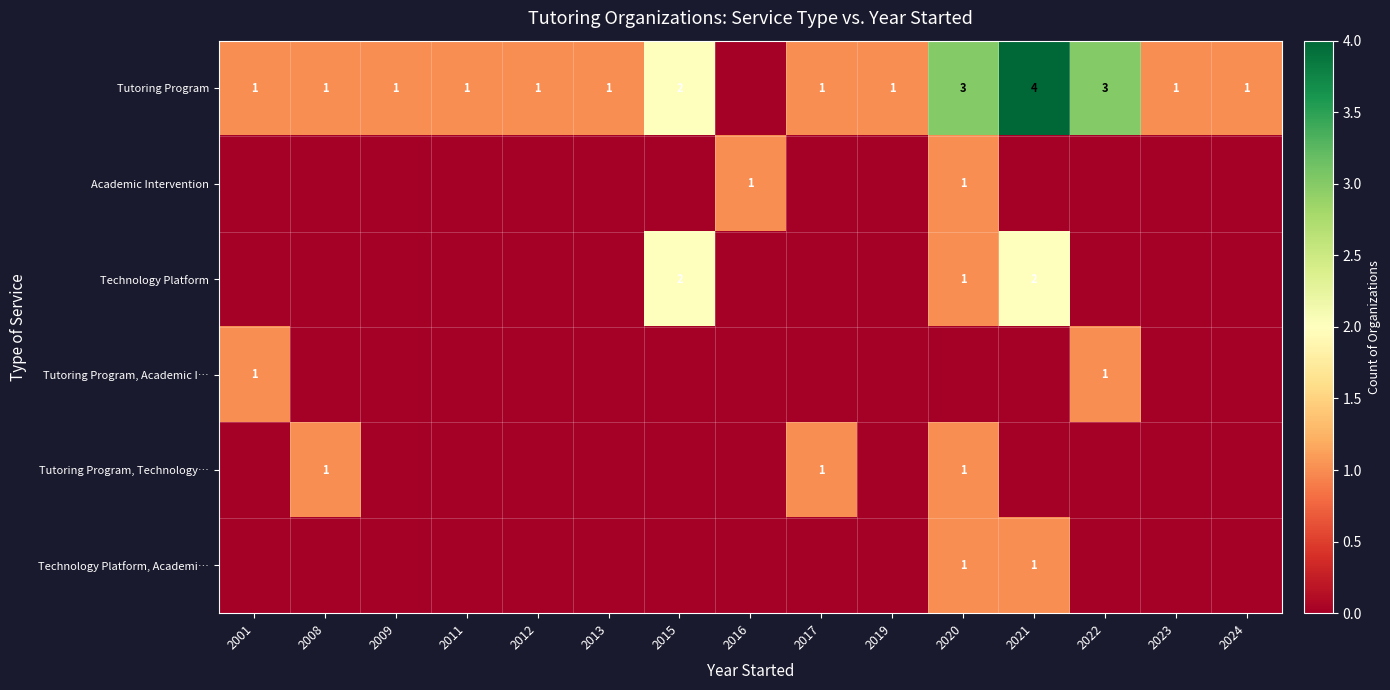

The Tutoring Program series shows 0 at 2001. True or false?

False